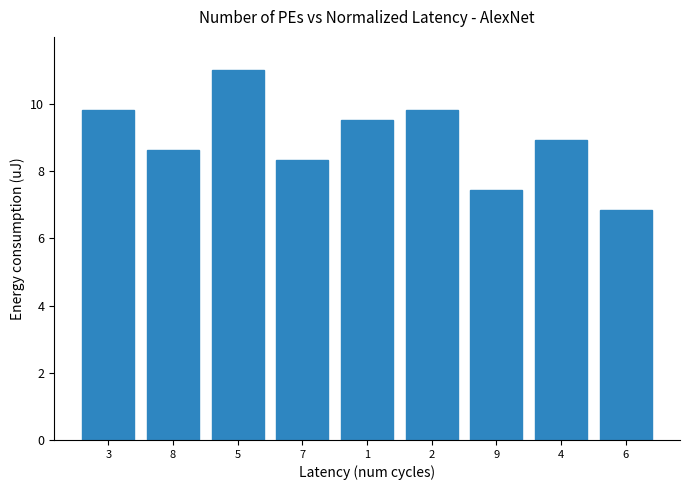

What is the difference between the second highest and minimum values?

3.0